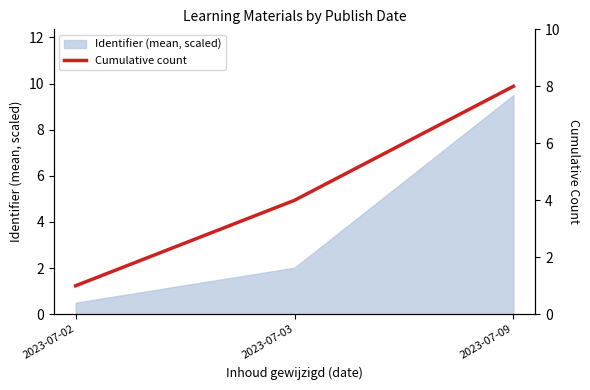

What is the maximum value for Identifier (mean, scaled)?

9.5